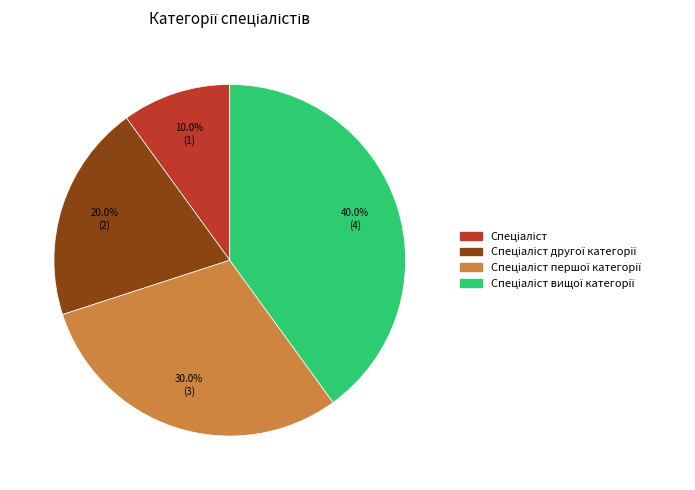

Is there a majority slice in this chart?

No